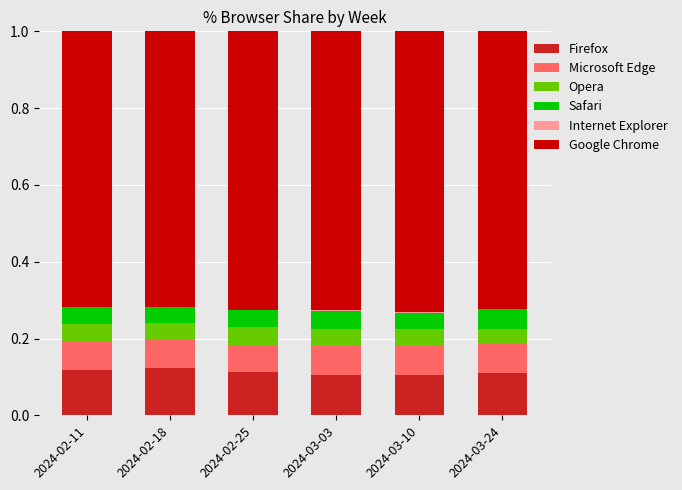

Are the bars horizontal?

No